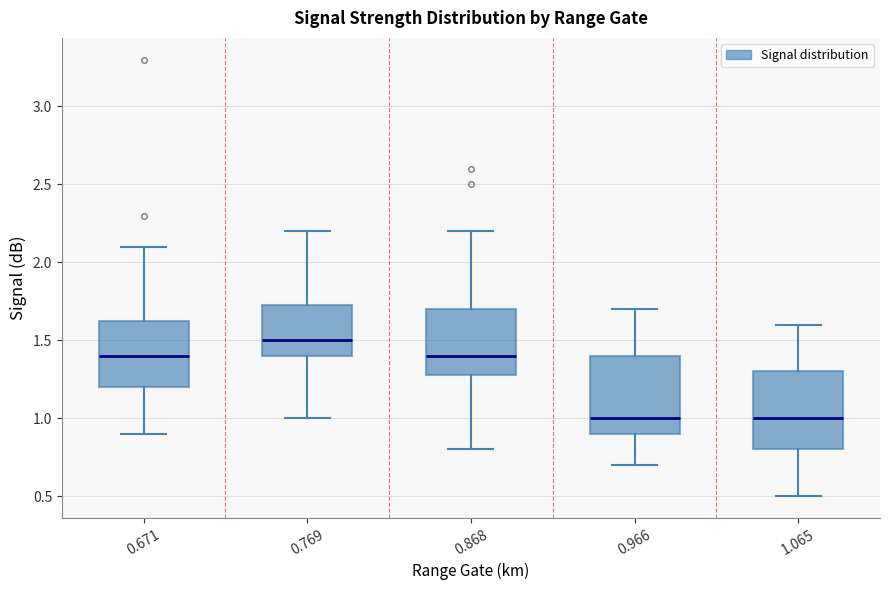

Where does the median line of the box at x = 0.671 sit on the y-axis? The values are not printed on the chart, so give them approximately, as read against the axis.

1.40